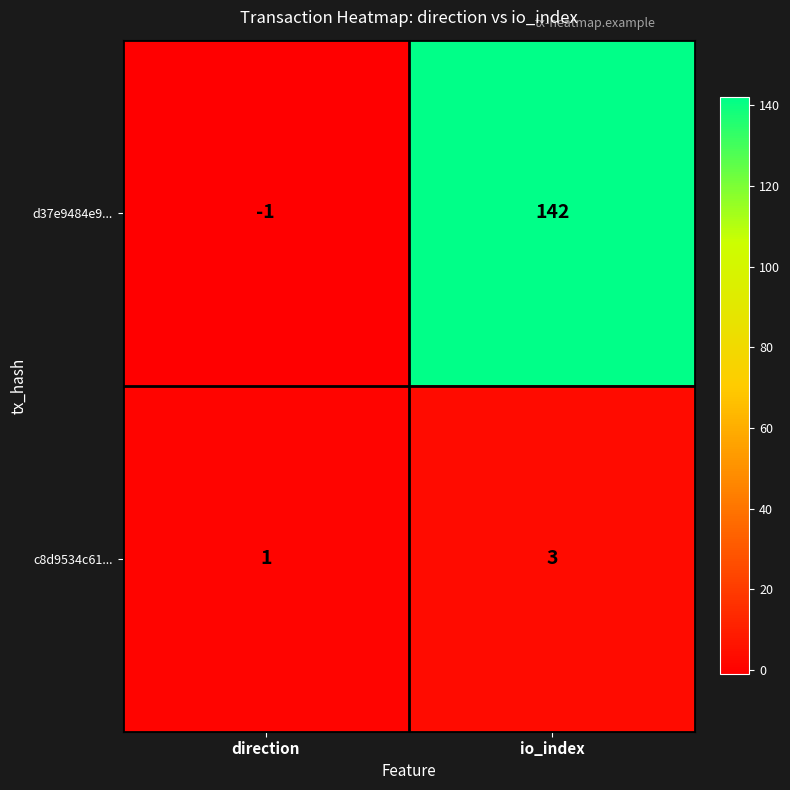

What is the sum of all d37e9484e9... values?

141